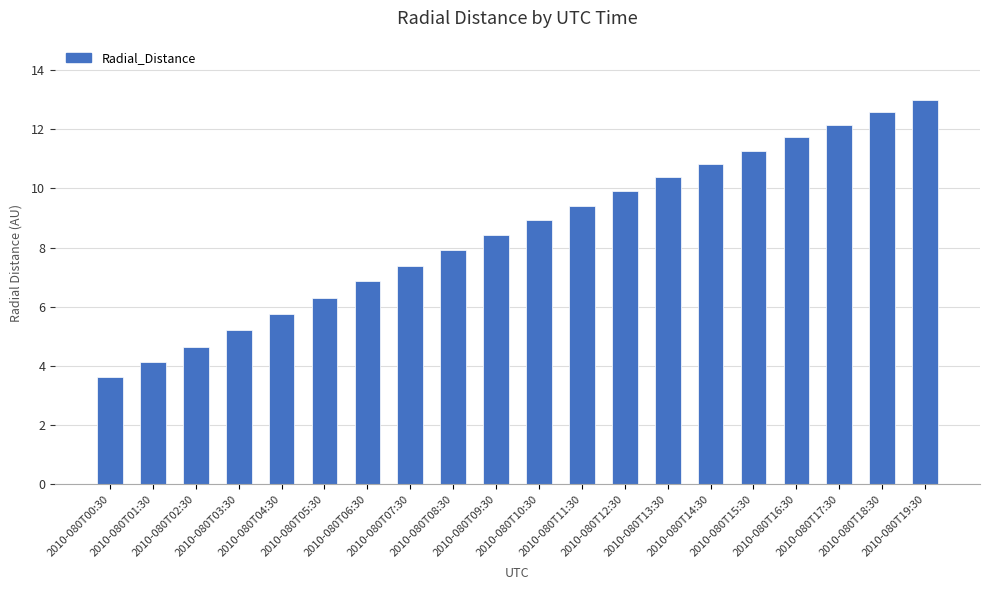

The chart shows a value of 12.6 at 2010-080T18:30. True or false?

True